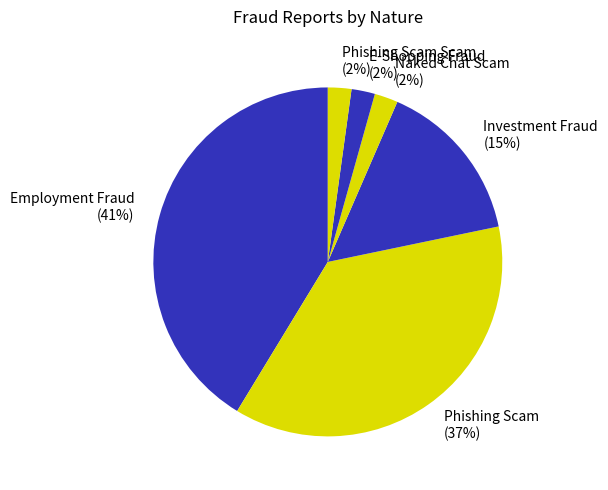

Is it true that E-Shopping Fraud is 2% of the pie?

True